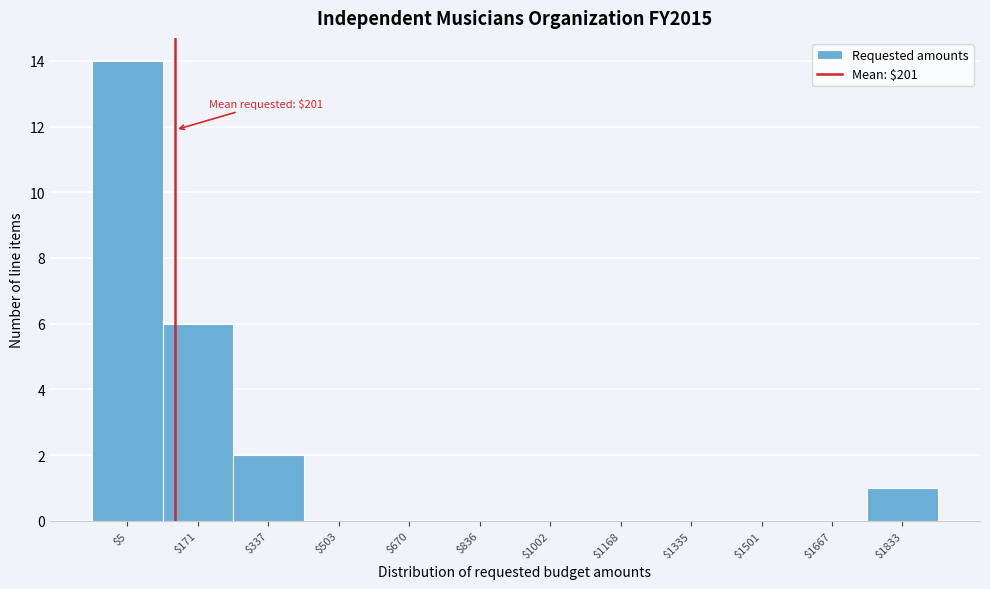

The chart shows a value of 14 at $5. True or false?

True